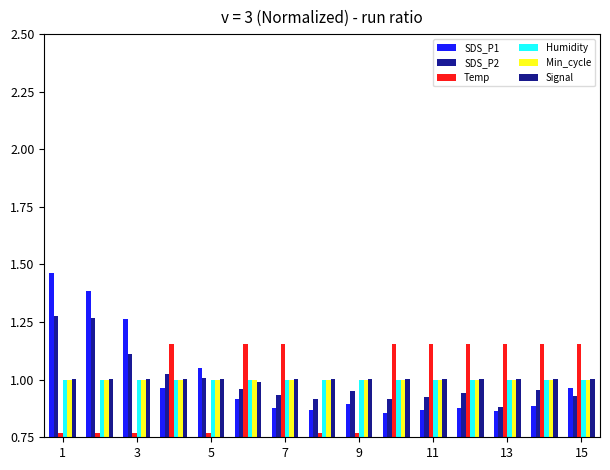

Which category has the highest value across all series?

1